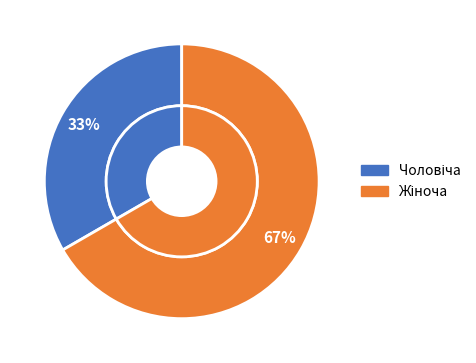

Combined, what portion of the pie is Чоловіча and Жіноча?

100.0%